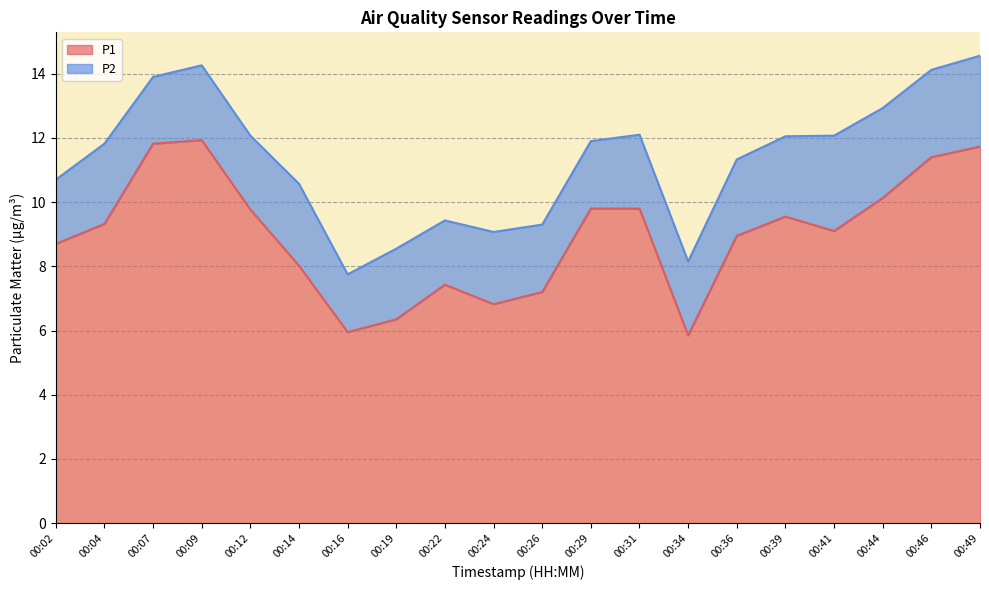

What is the minimum value shown in the chart?

5.8